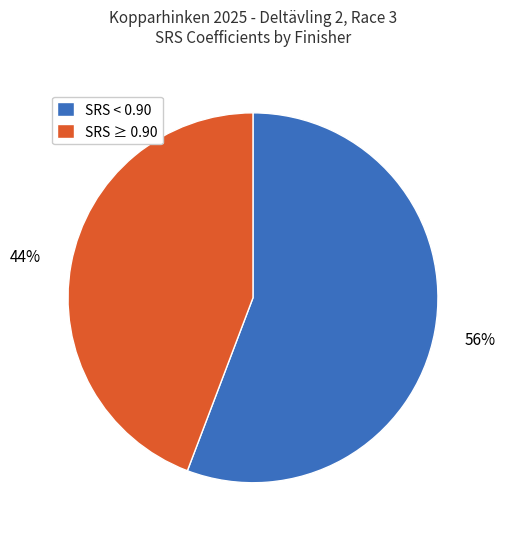

Which category has the smallest portion of the pie?

SRS ≥ 0.90